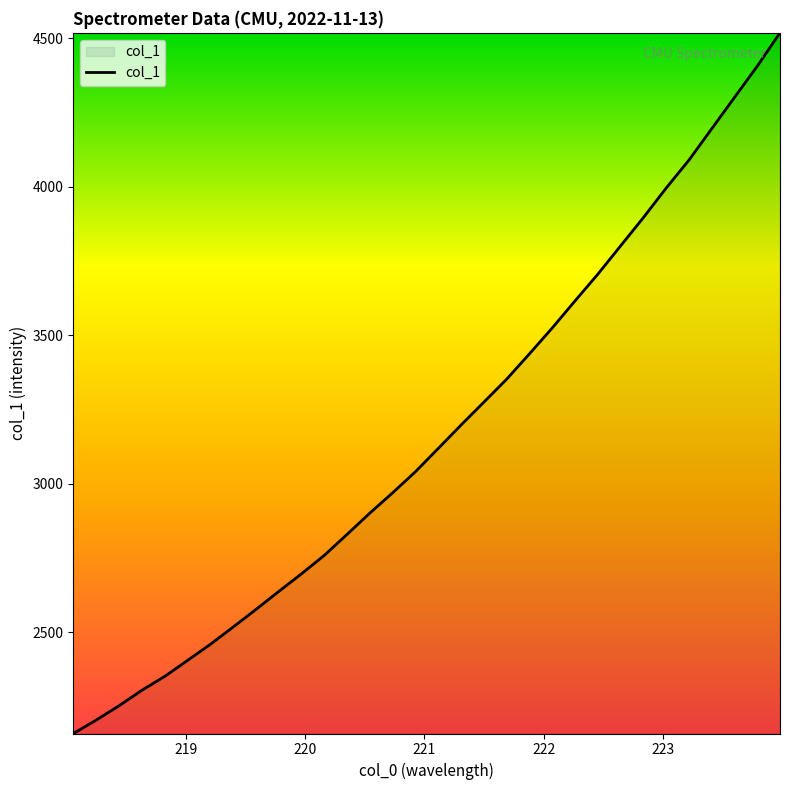

What is the minimum value shown in the chart?

2158.3